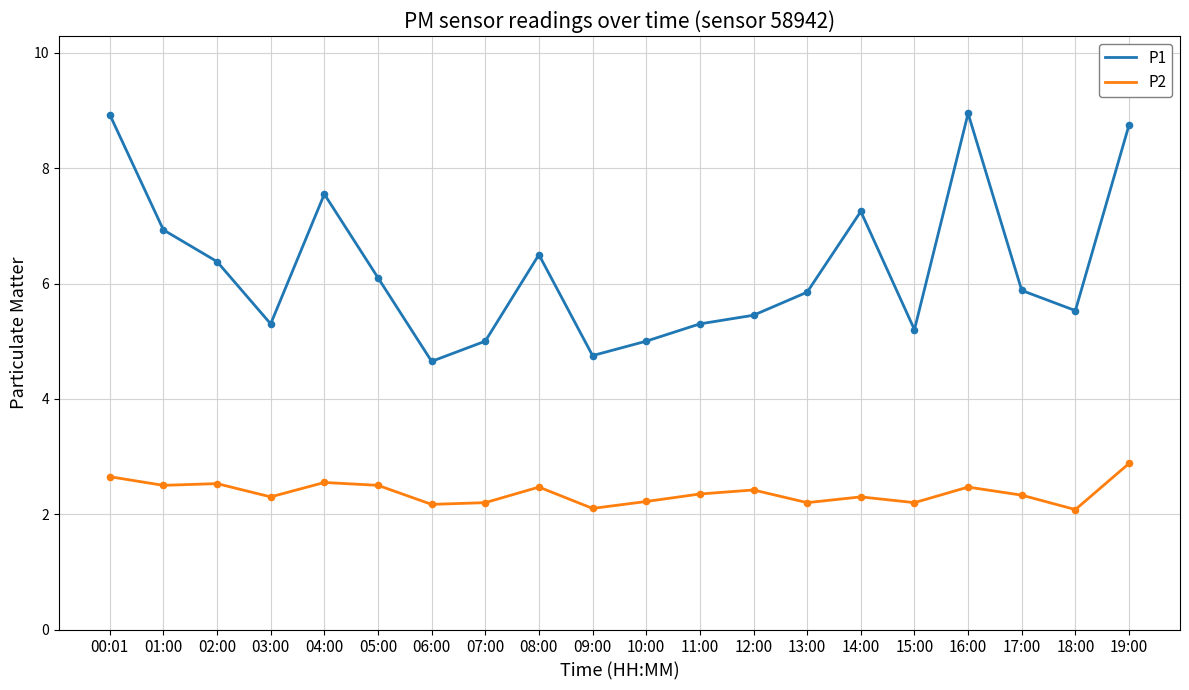

At how many categories does at least one series exceed 3?

20